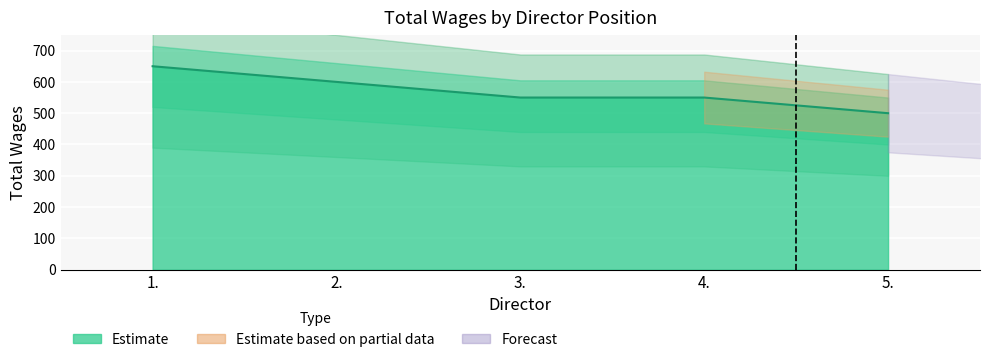

Count the values in the range 550 to 600.

3